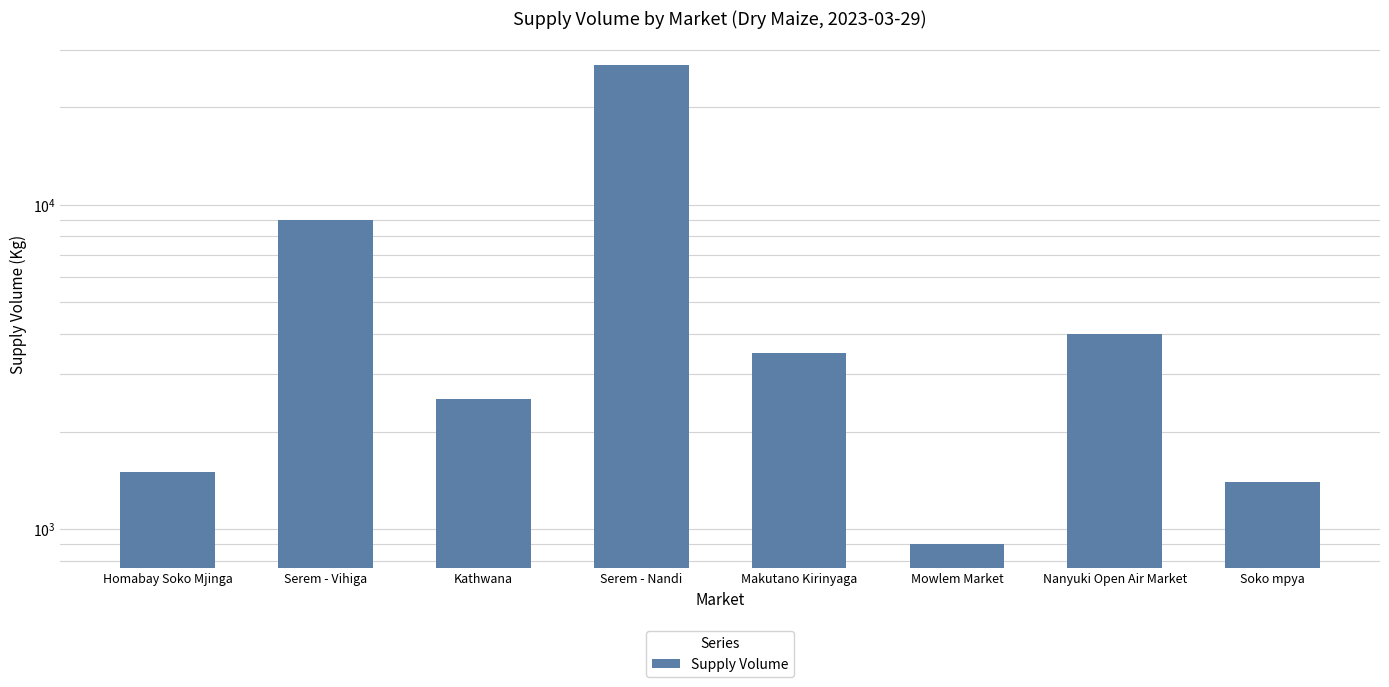

Approximately how many times larger is the value at Serem - Vihiga compared to Homabay Soko Mjinga?

6.0